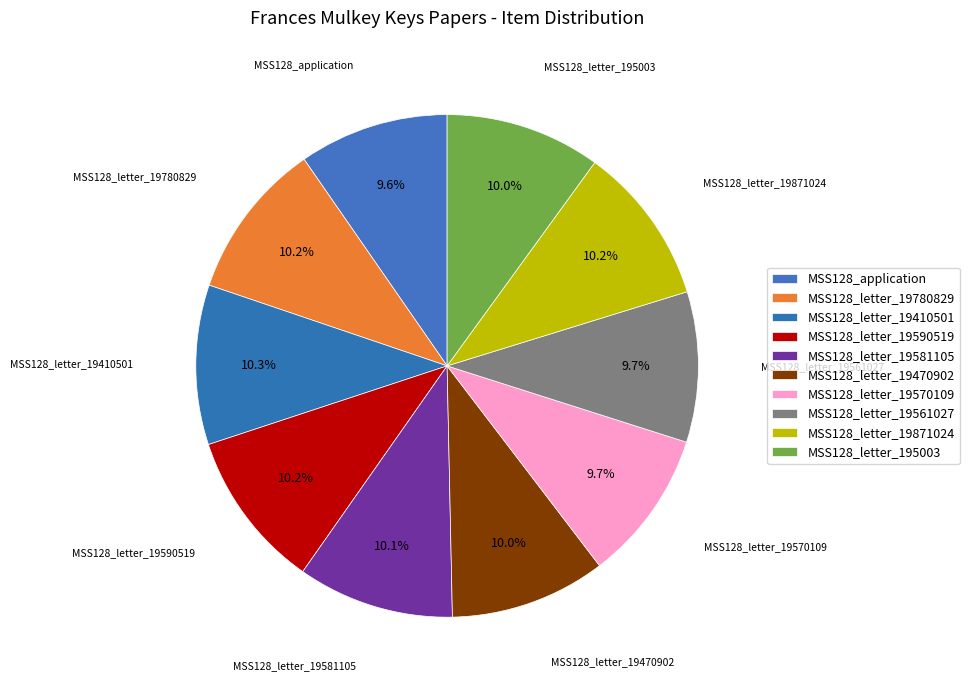

What percentage is NOT represented by MSS128_application?

90.4%